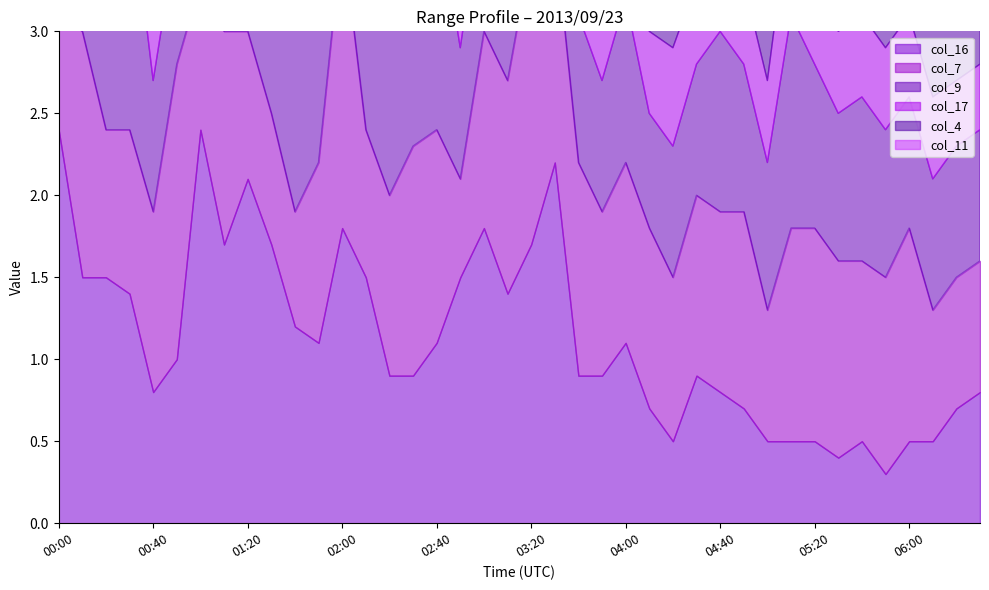

What is the difference between the highest and lowest values at 03:20?

0.6